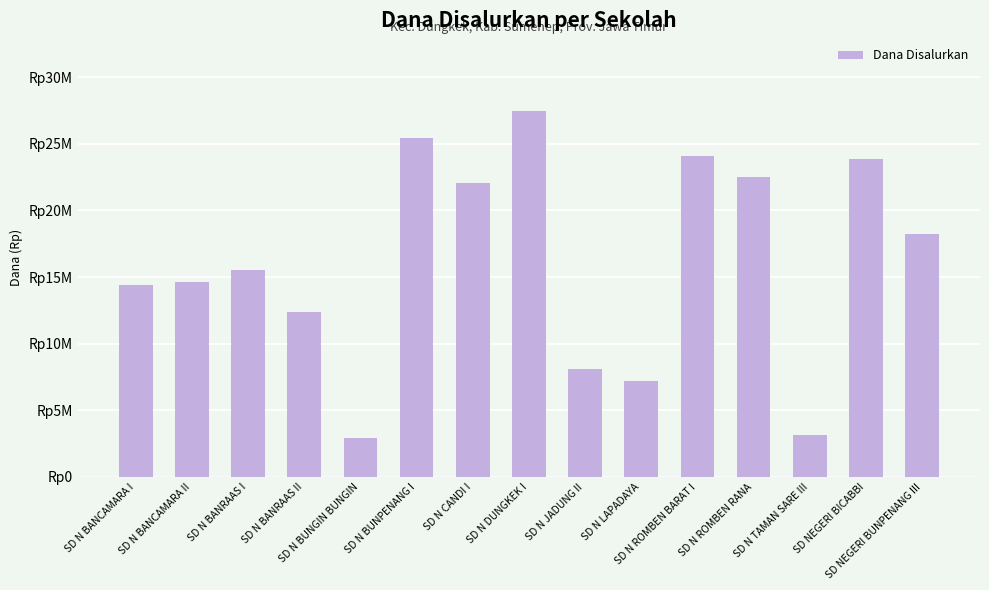

Between SD N BANRAAS I and SD N ROMBEN BARAT I, which is larger?

SD N ROMBEN BARAT I